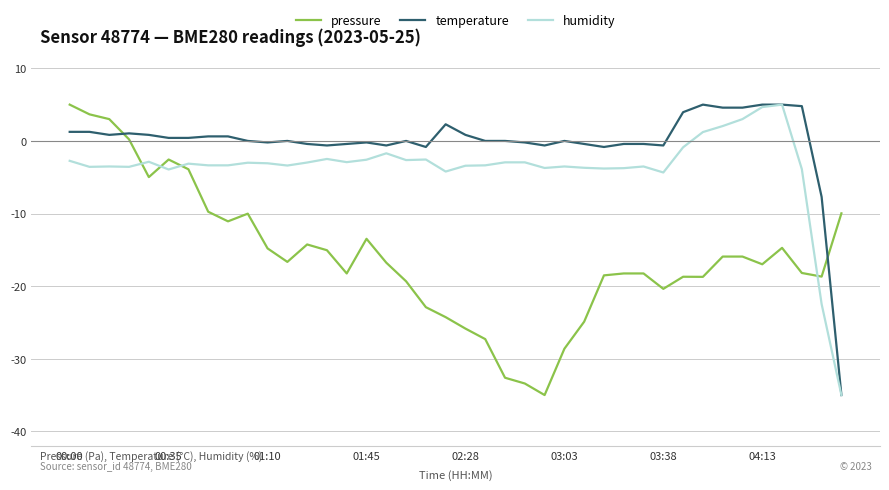

List the series in order of their overall mean, highest first.

temperature, humidity, pressure